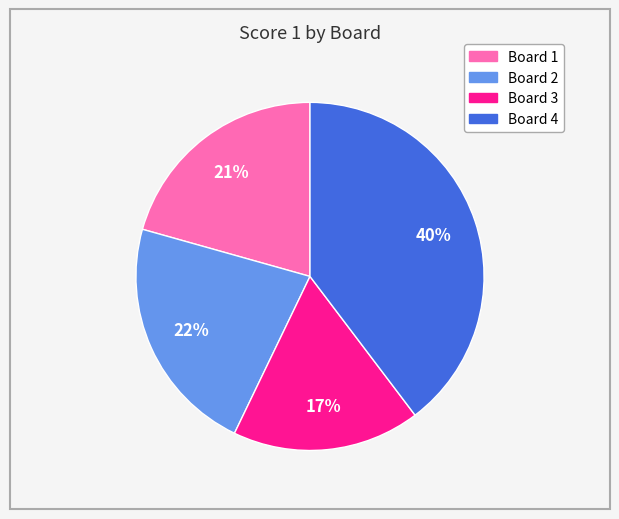

To the nearest percent, what percentage of the pie is Board 3?

17%